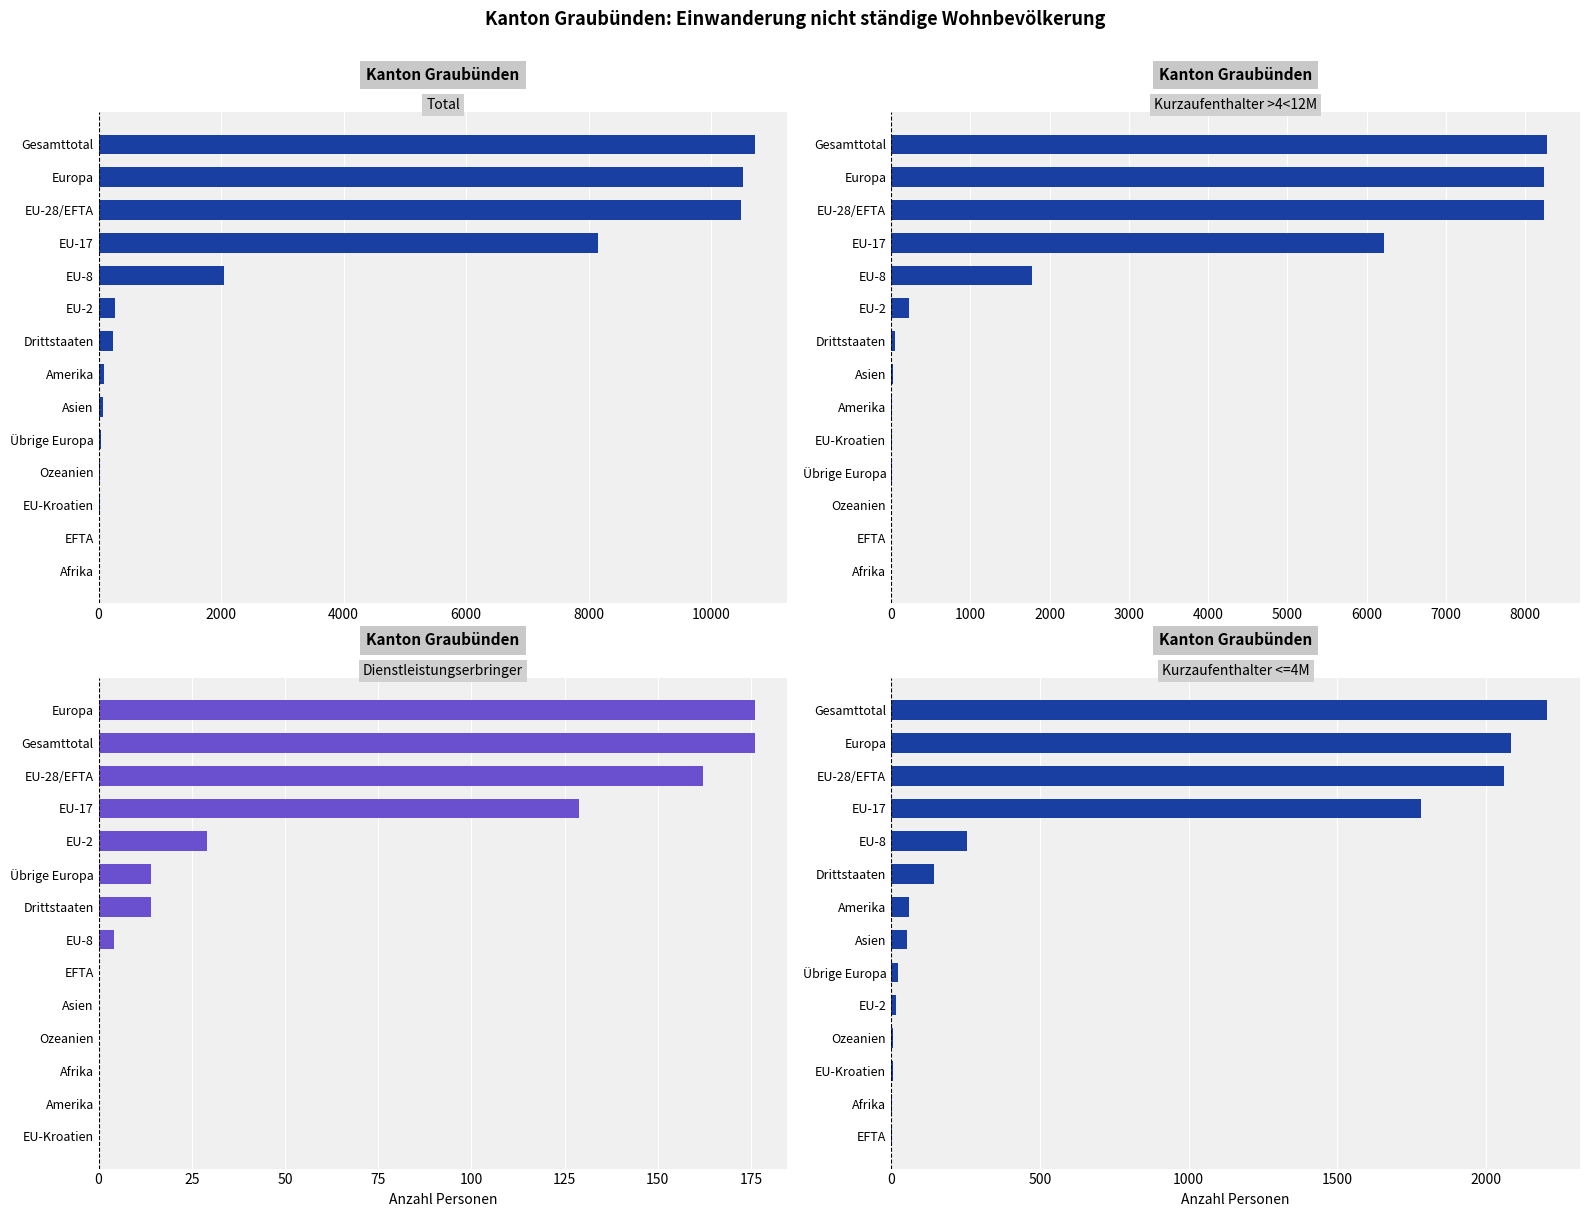

What are all the series names shown in the legend?

Total, Kurzaufenthalter >4<12M, Dienstleistungserbringer, Kurzaufenthalter <=4M